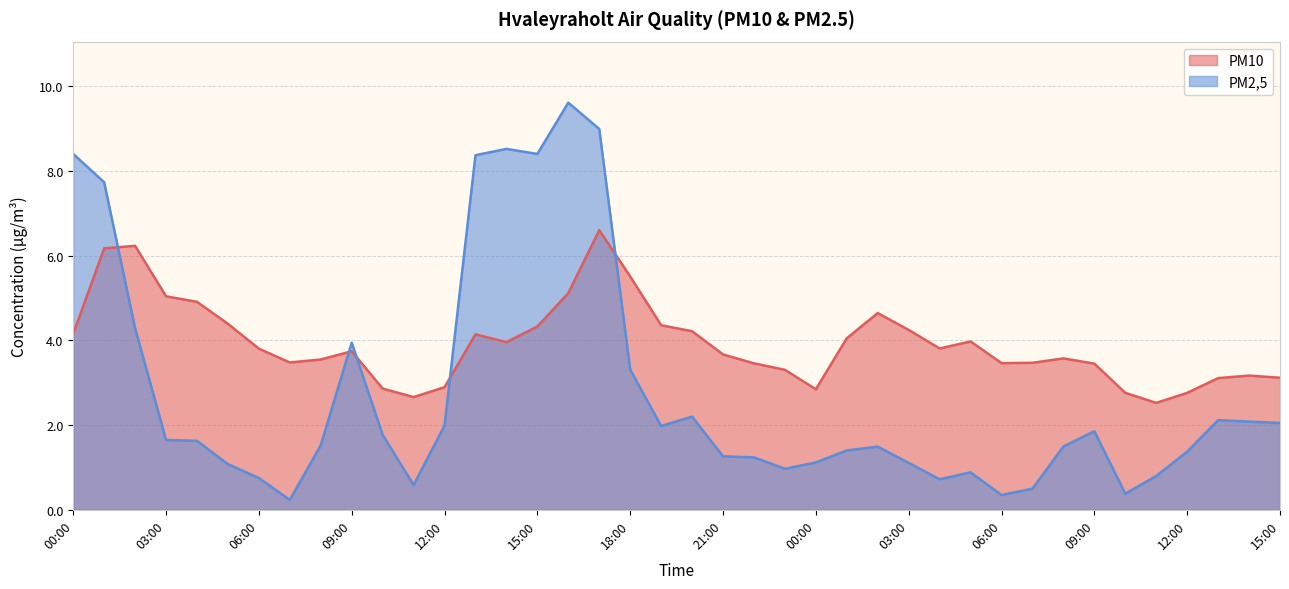

How many distinct data groups are displayed?

2